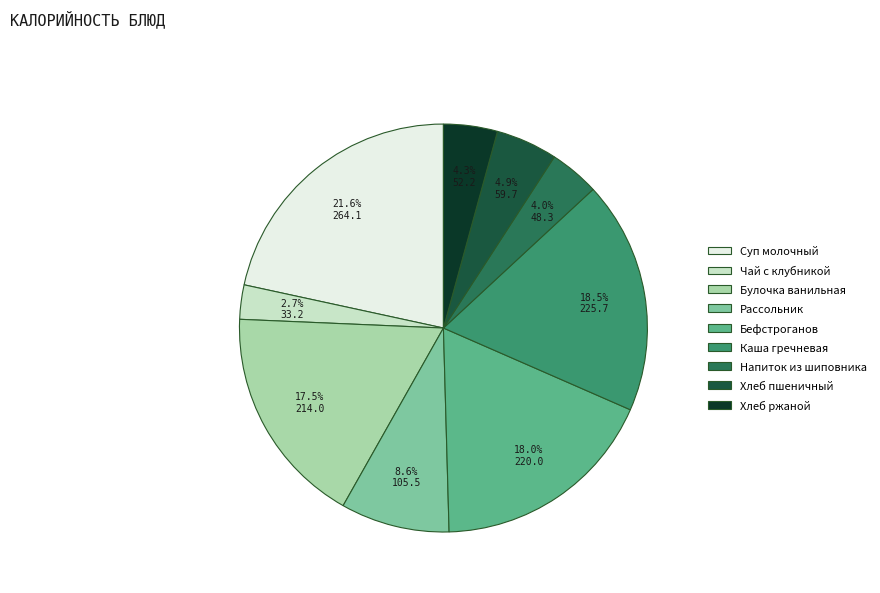

To the nearest percent, what is the average slice percentage?

11%